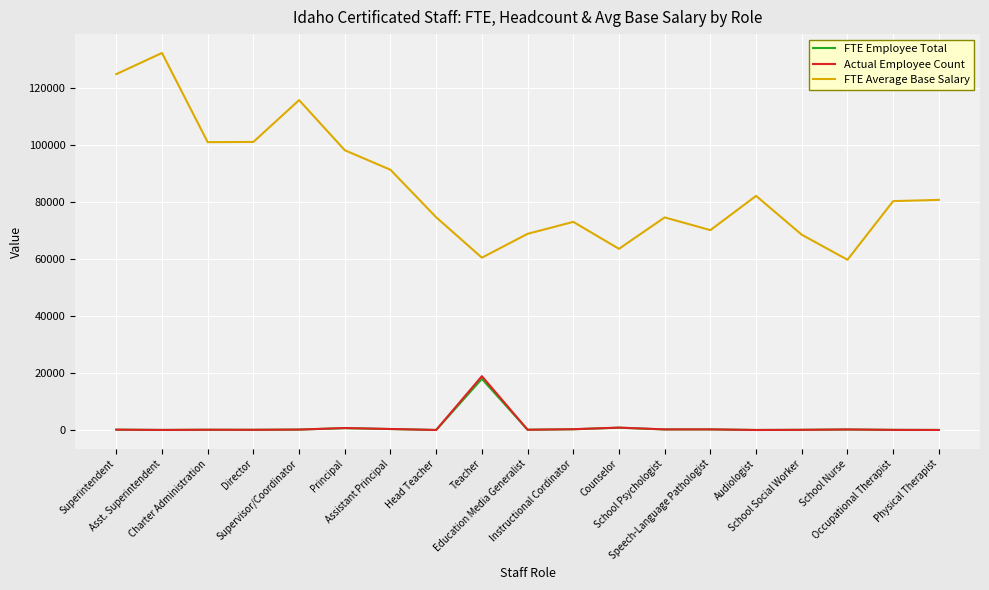

What is the difference between the maximum and minimum values in the FTE Average Base Salary series?

72612.0